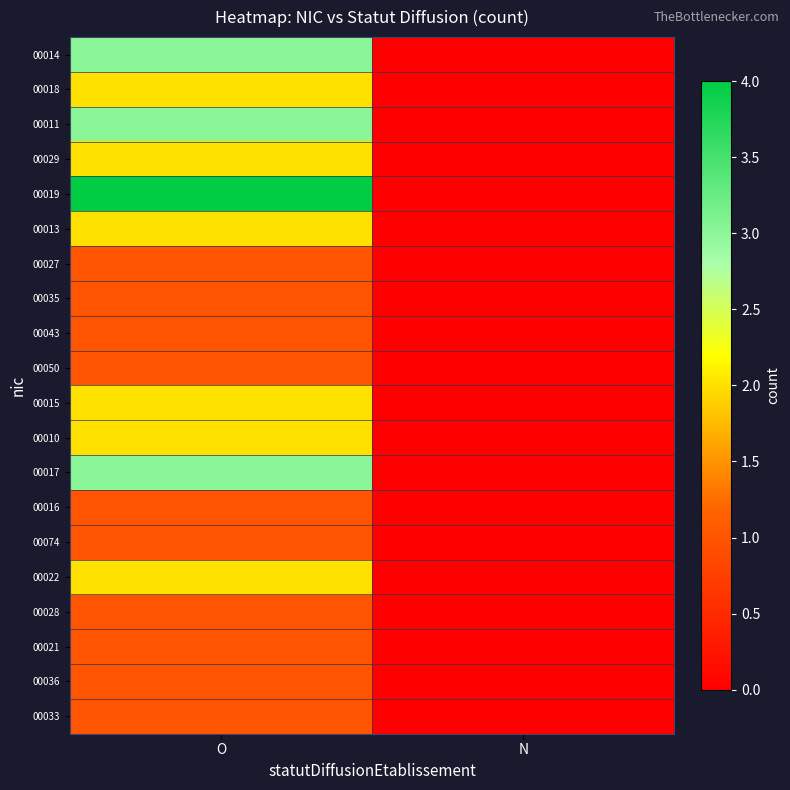

At how many categories does at least one series exceed 3?

1